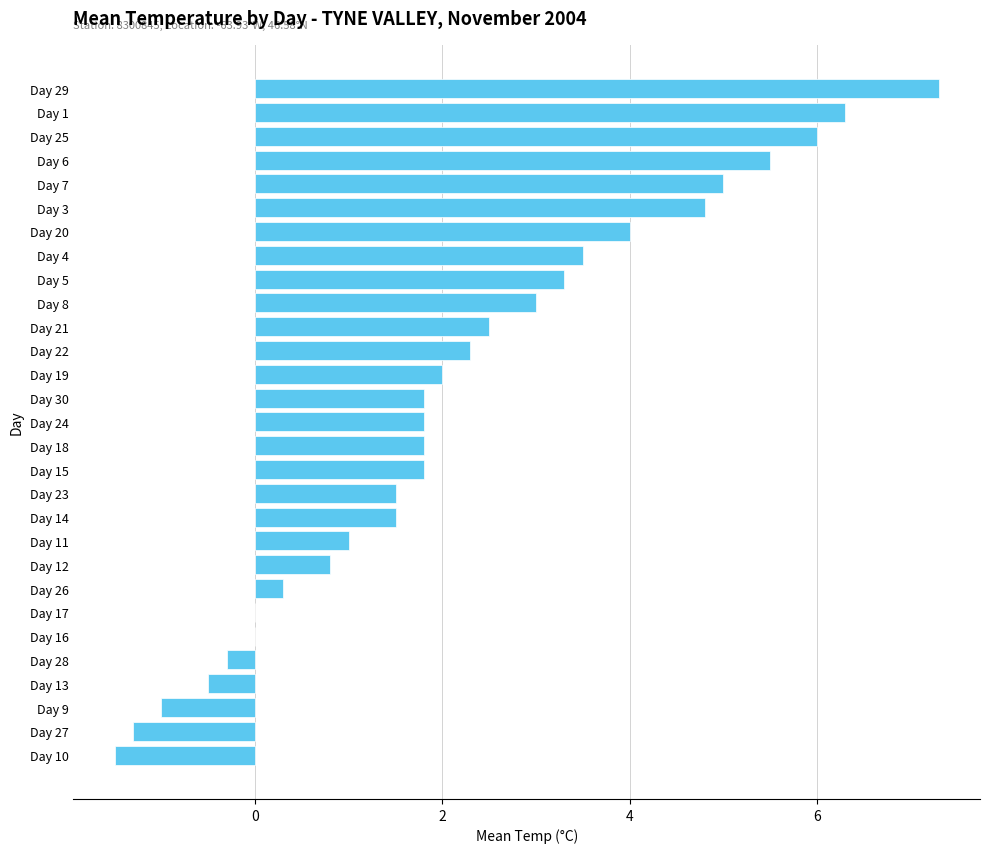

Approximately how many times larger is the value at Day 8 compared to Day 23?

2.0